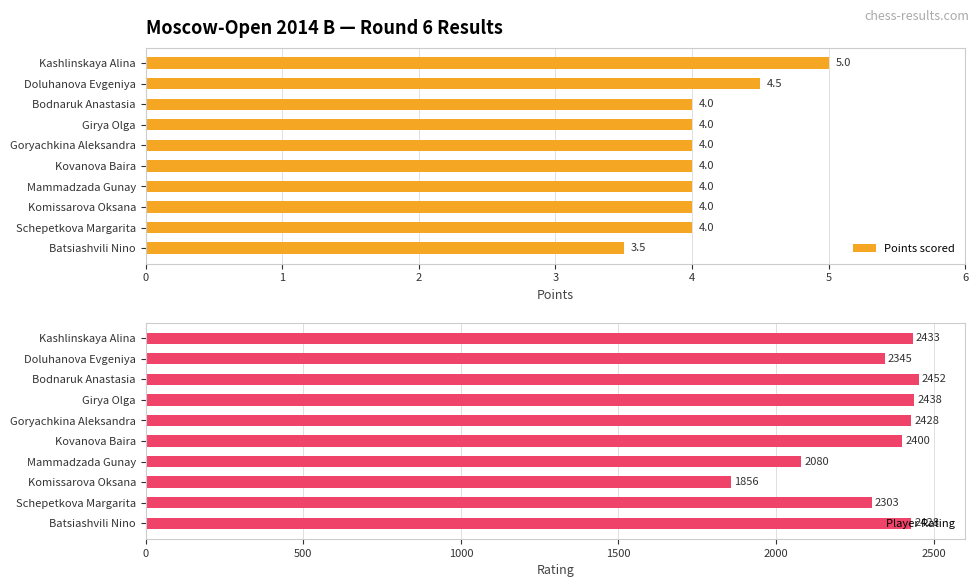

List the series in order of their overall mean, highest first.

Player Rating, Points scored